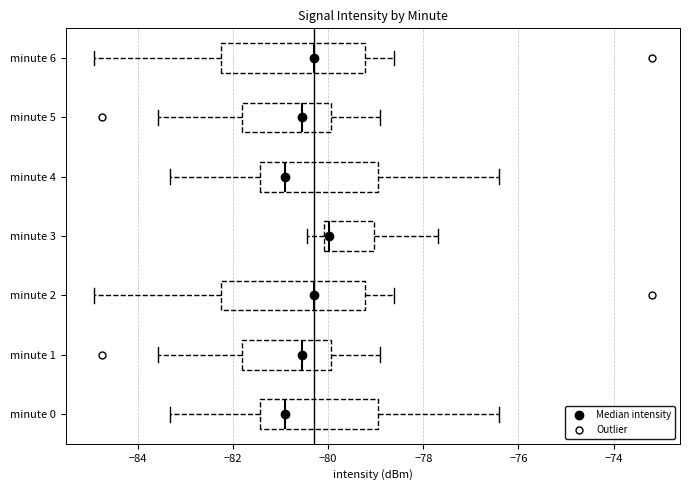

Reading bottom to top, read every box against the x-axis: the position of its median line, the range the box covers, and the ends of its whiskers. The values are not printed on the chart, so give them approximately, as read against the axis.

minute 0: median -80.8, box -81.4 to -79.0, whiskers -83.4 to -76.4
minute 1: median -80.6, box -81.8 to -80.0, whiskers -83.6 to -79.0
minute 2: median -80.2, box -82.2 to -79.2, whiskers -85.0 to -78.6
minute 3: median -80.0 (just right of the box's left edge), box -80.0 to -79.0, whiskers -80.4 to -77.6
minute 4: median -80.8, box -81.4 to -79.0, whiskers -83.4 to -76.4
minute 5: median -80.6, box -81.8 to -80.0, whiskers -83.6 to -79.0
minute 6: median -80.2, box -82.2 to -79.2, whiskers -85.0 to -78.6